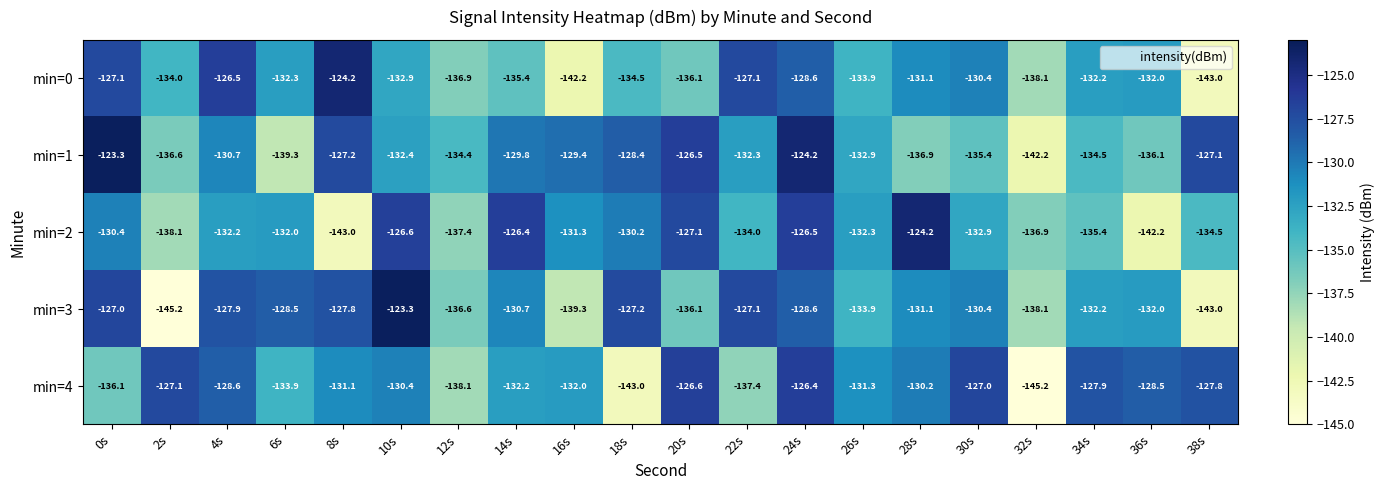

What is the greatest value displayed?

-123.3